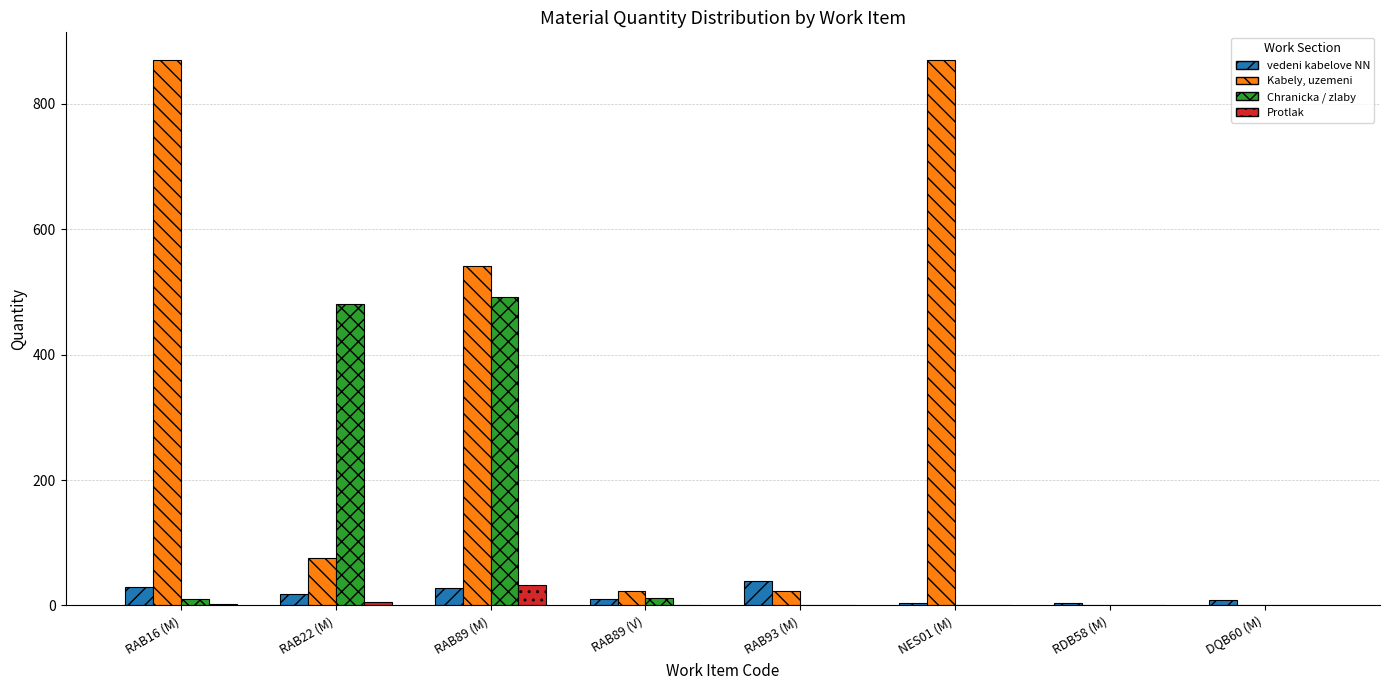

Are the bars grouped side by side (vs. stacked)?

Yes